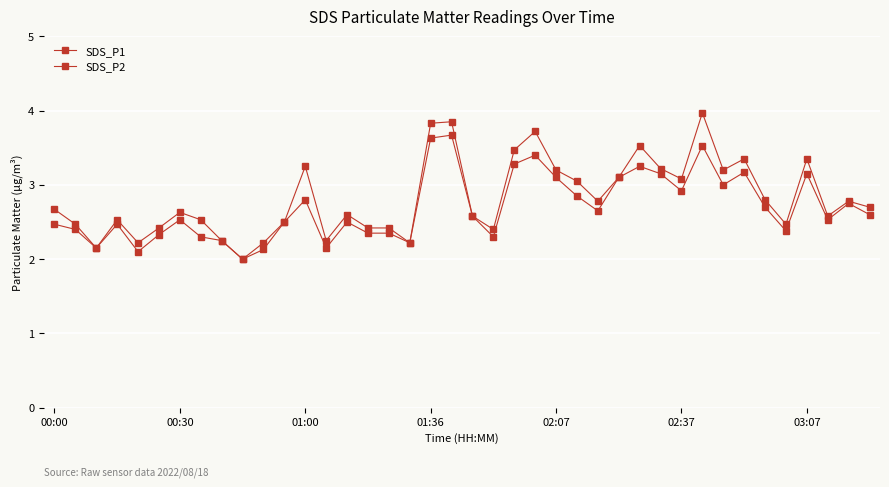

Which category has the highest value across all series?

31